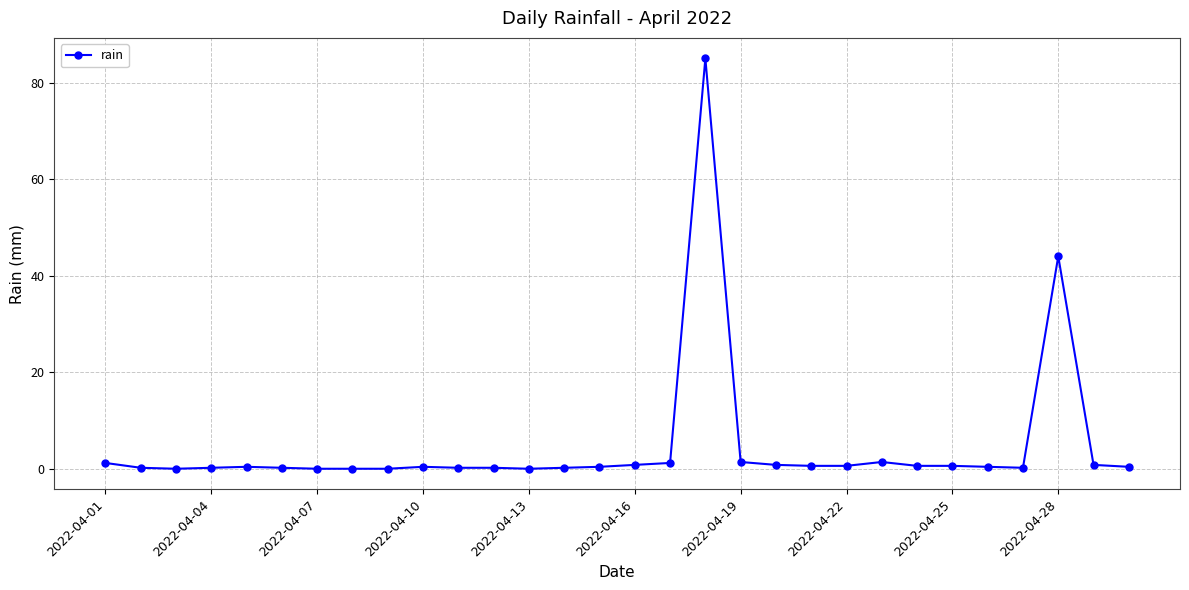

True or false: there are more than 2 points higher than both neighbors.

True